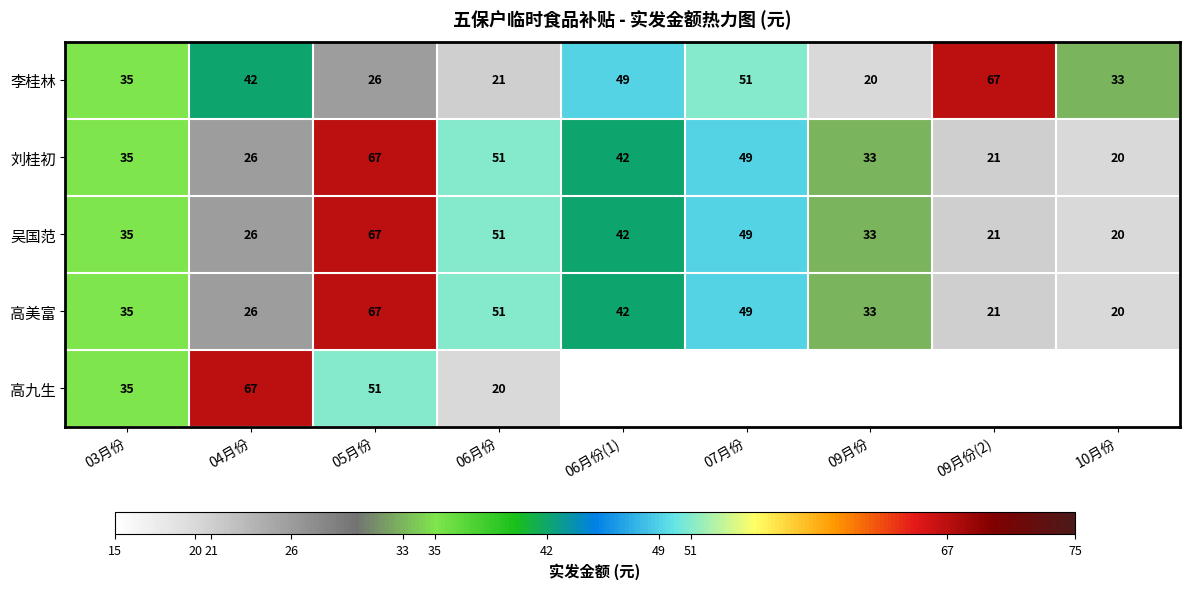

What is the difference between the maximum and second lowest values in the 吴国范 series?

46